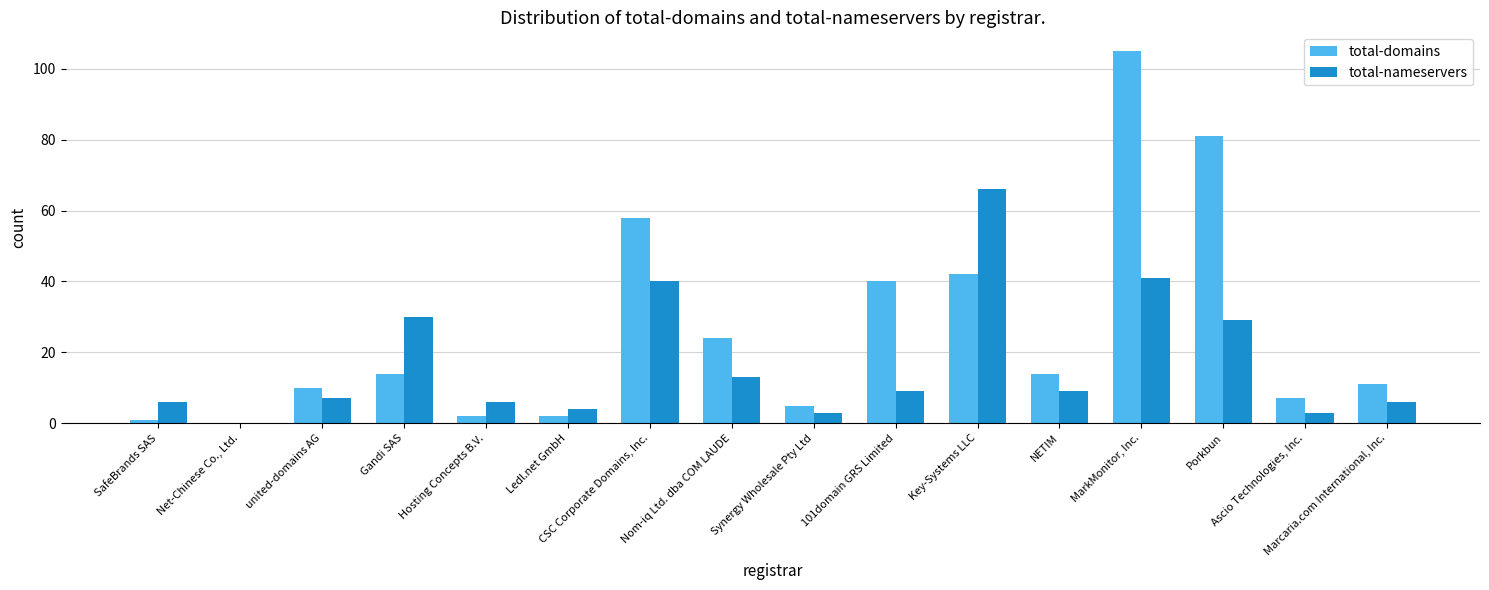

What is the sum of all total-domains values?

416